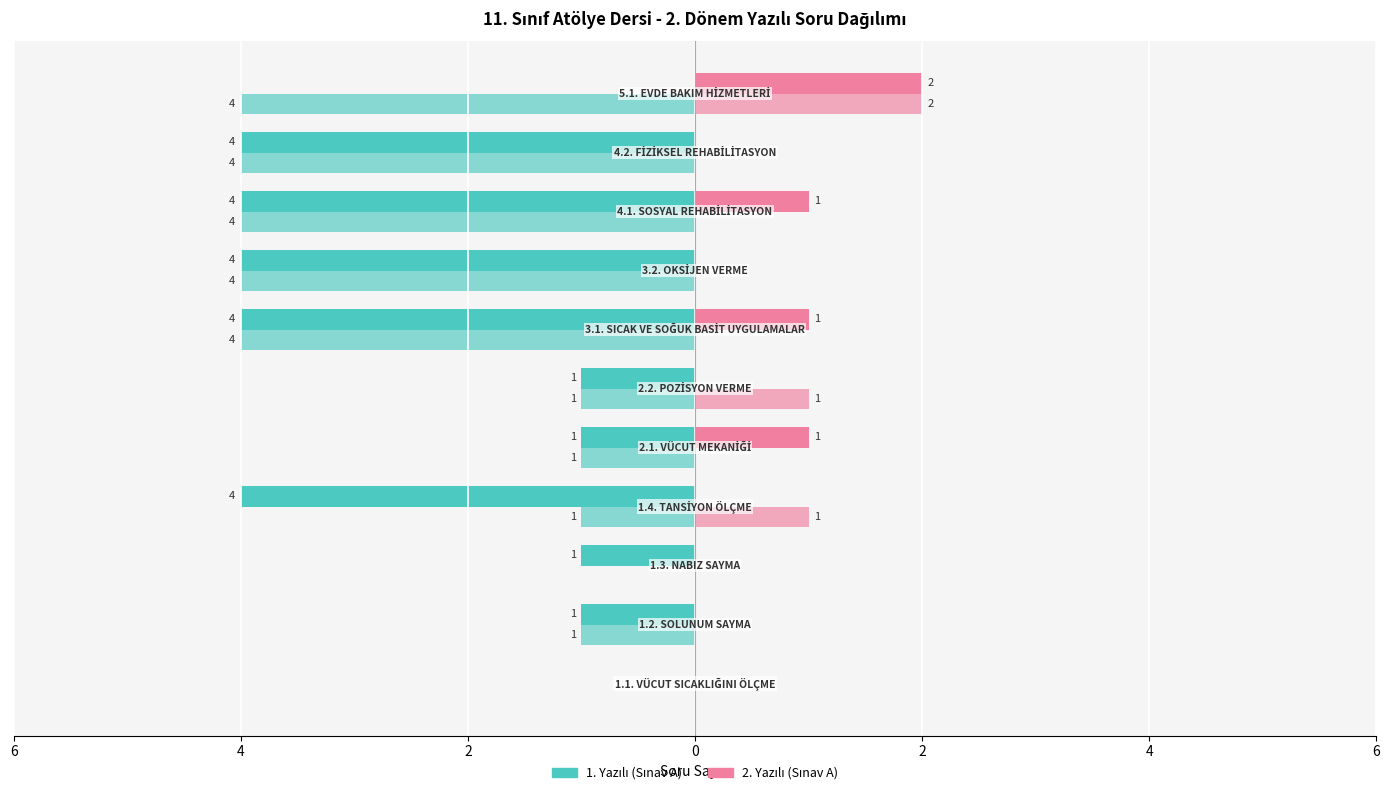

How many bars are there in total?

44